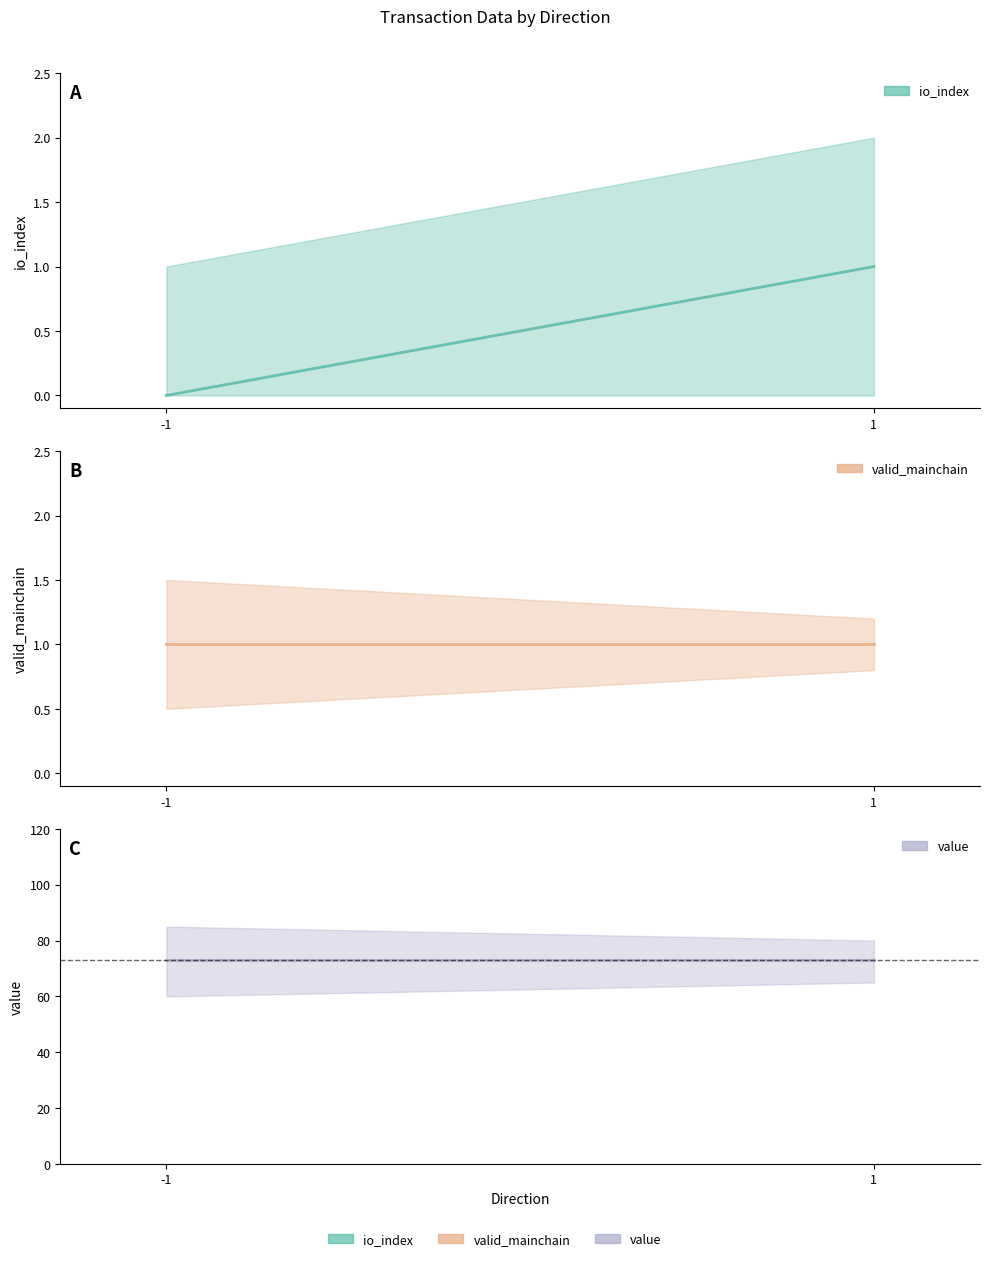

Read the io_index value at 1.

1.0